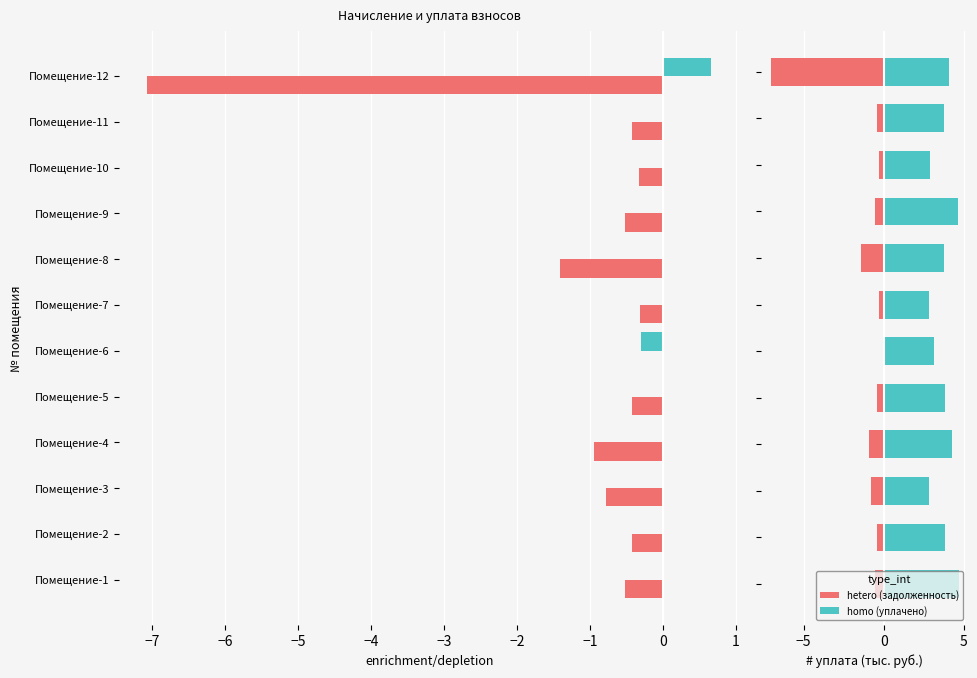

How many values in the homo series are below 3?

3